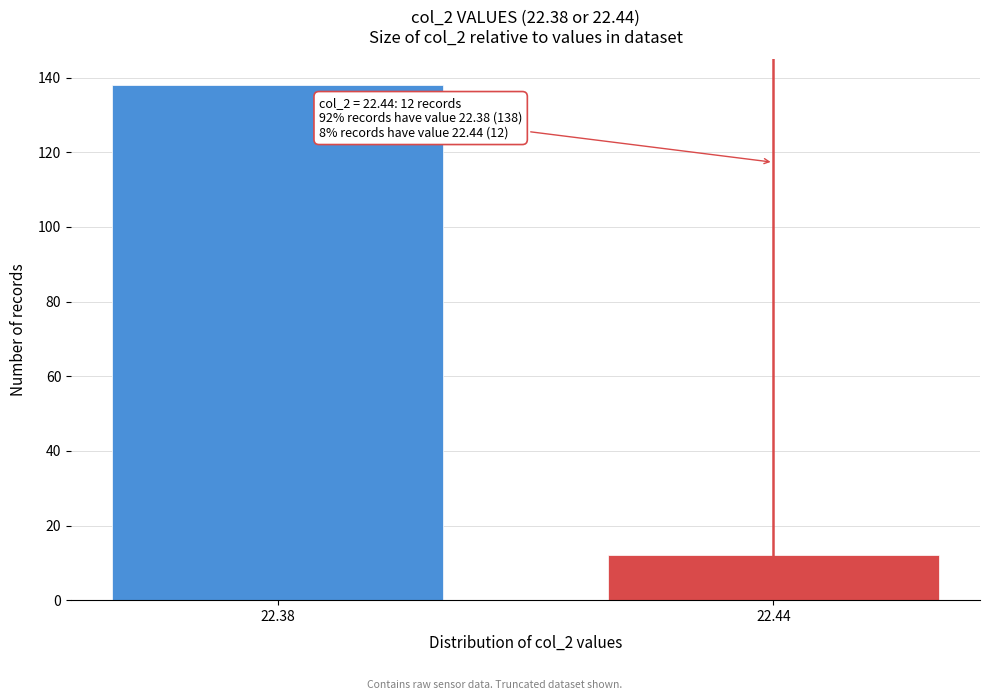

Reading left to right, extract all data points from this chart.

22.38=138	22.44=12